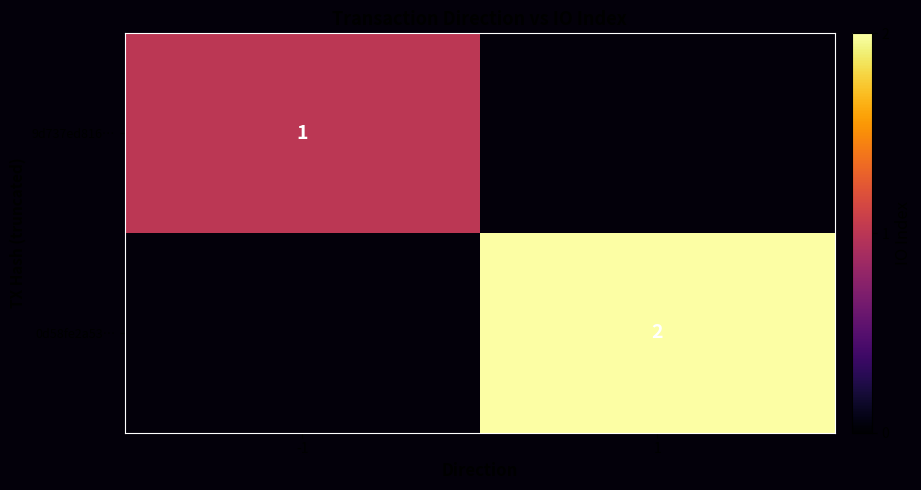

Which has a higher value, 1 or -1?

-1